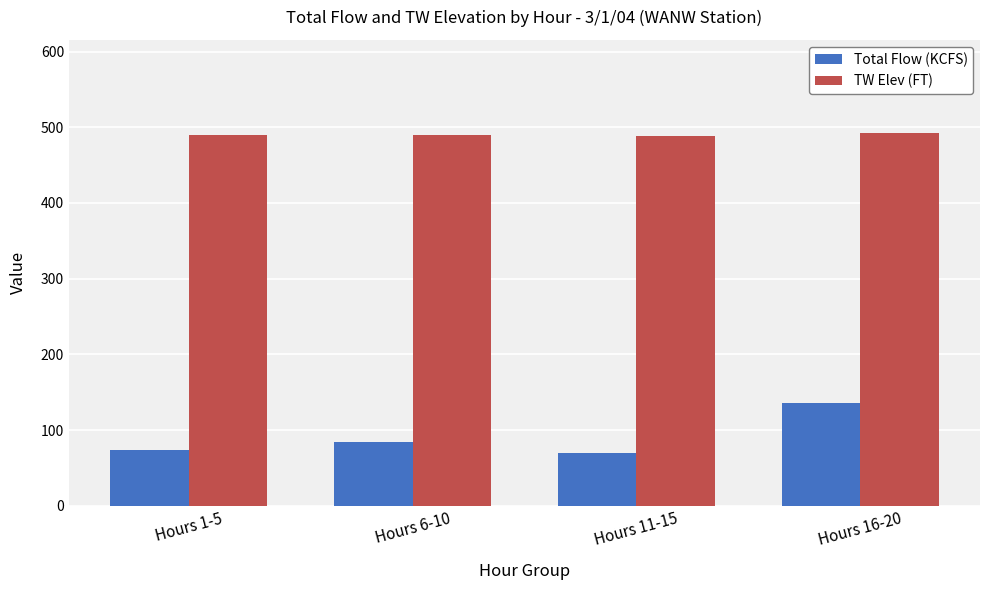

At how many categories does at least one series exceed 353?

4